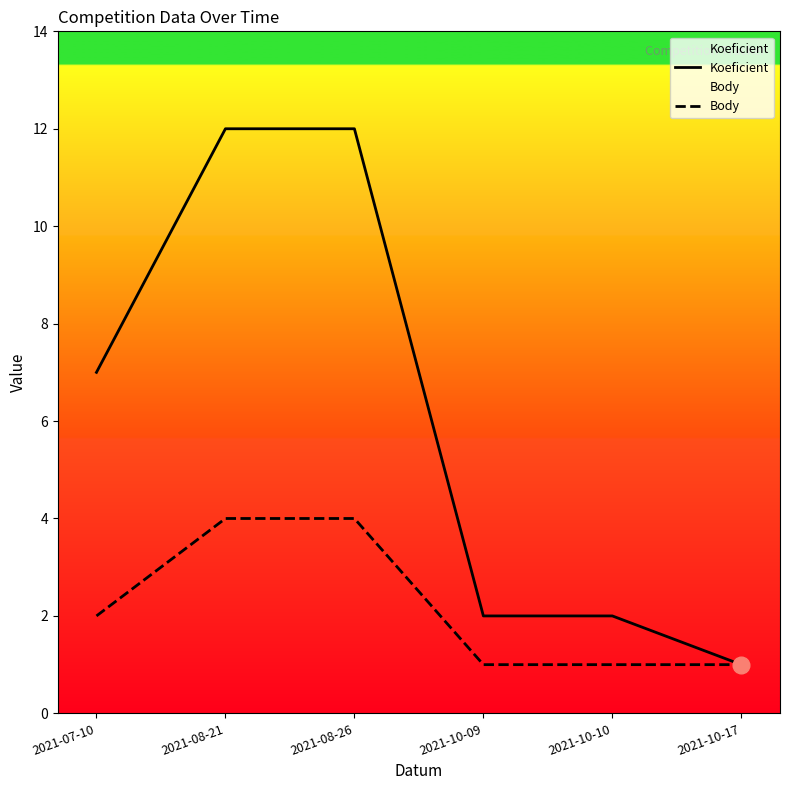

True or false: Body has more than 2 interior local peaks.

False